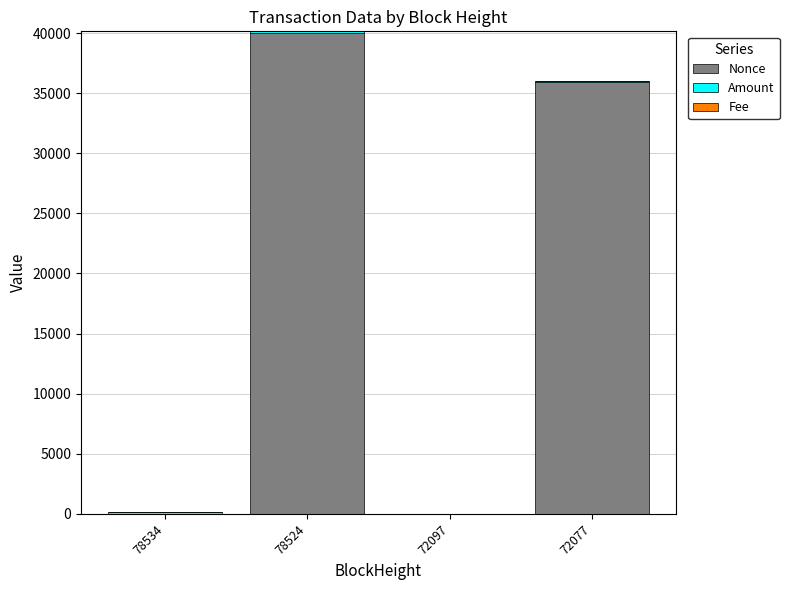

Count the number of categories in the chart.

4